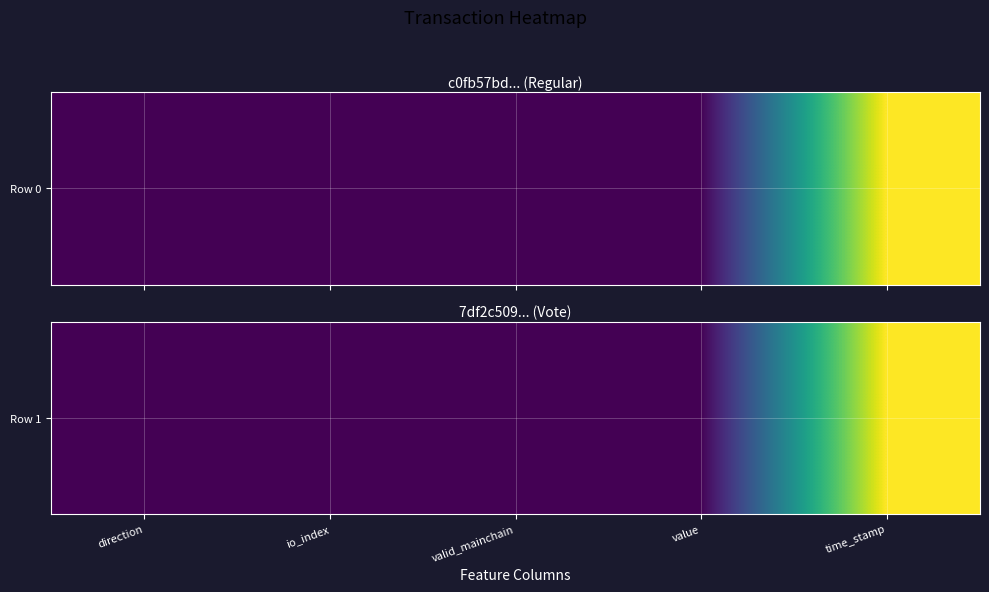

Is it true that the value at time_stamp is 1597484419.0?

True